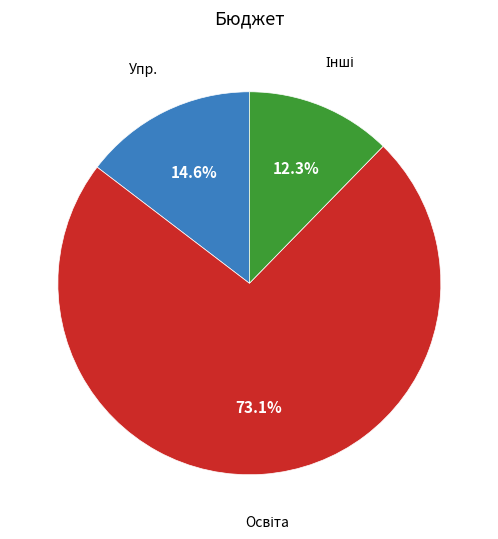

Is there a majority slice in this chart?

Yes